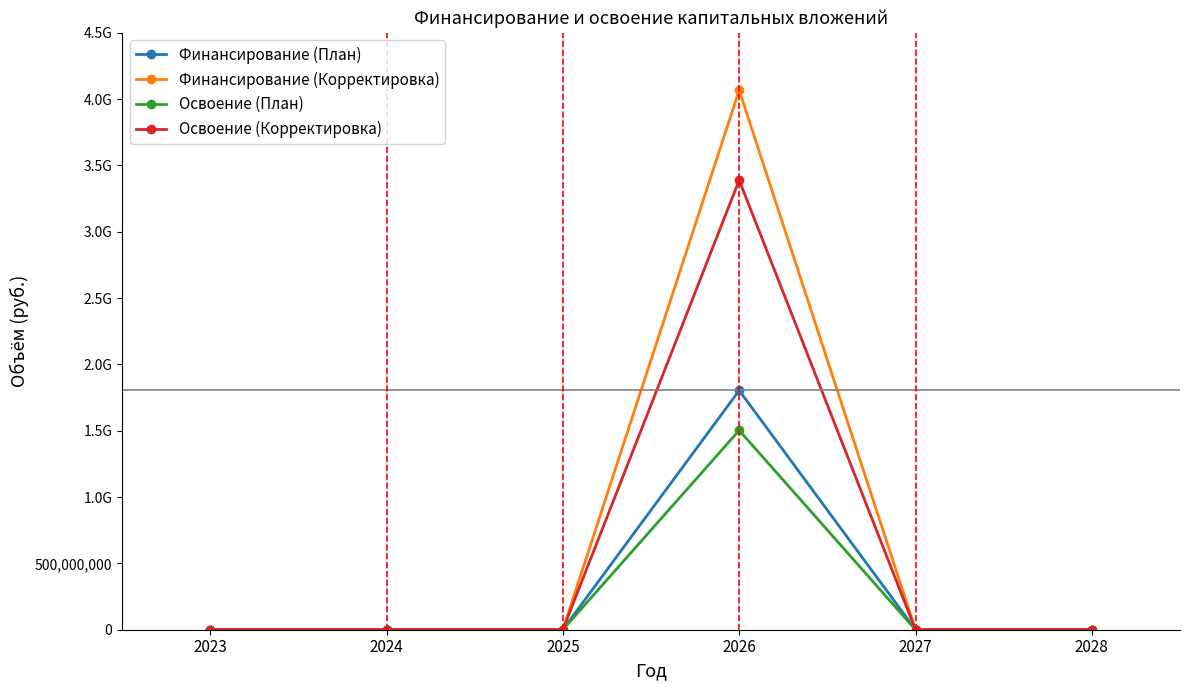

Does the chart have visible grid lines?

No